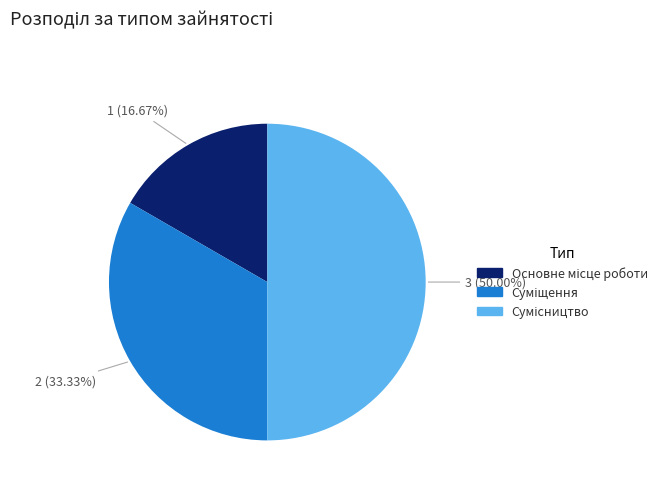

To the nearest percent, what portion does Сумісництво represent?

50%